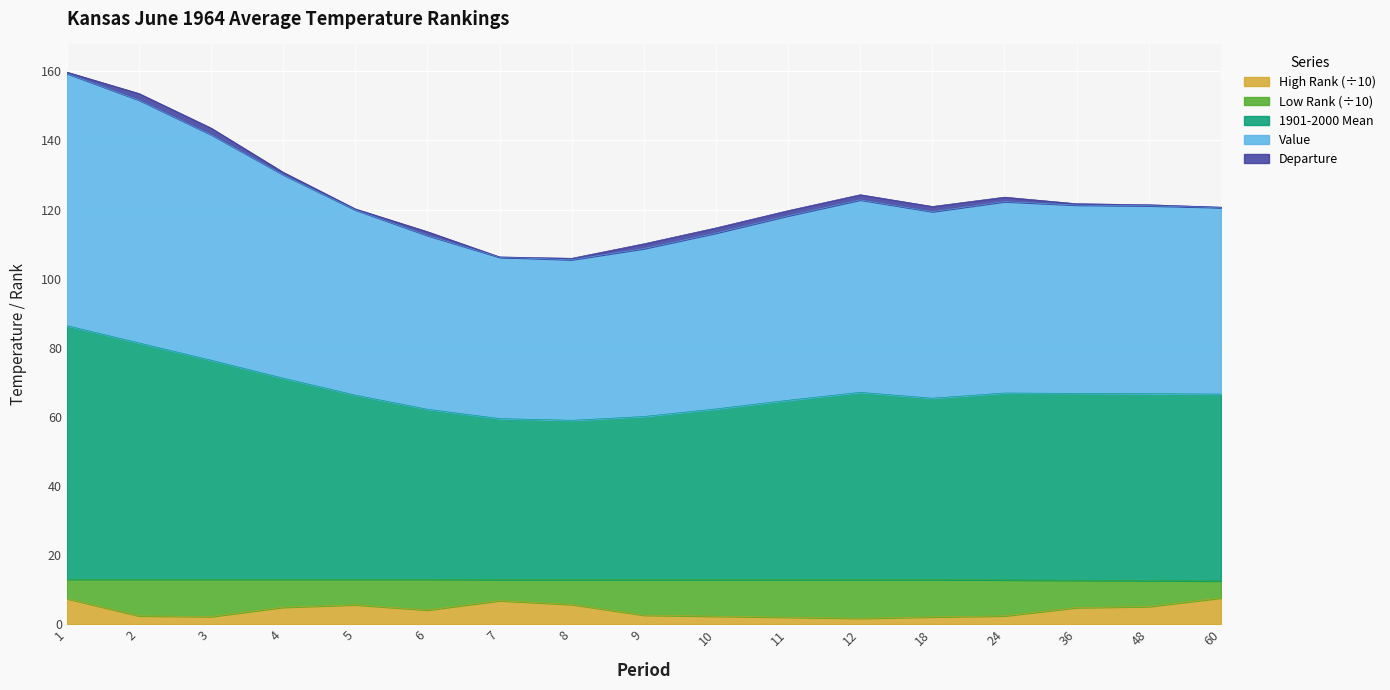

How many interior local valleys does the Value series have?

2